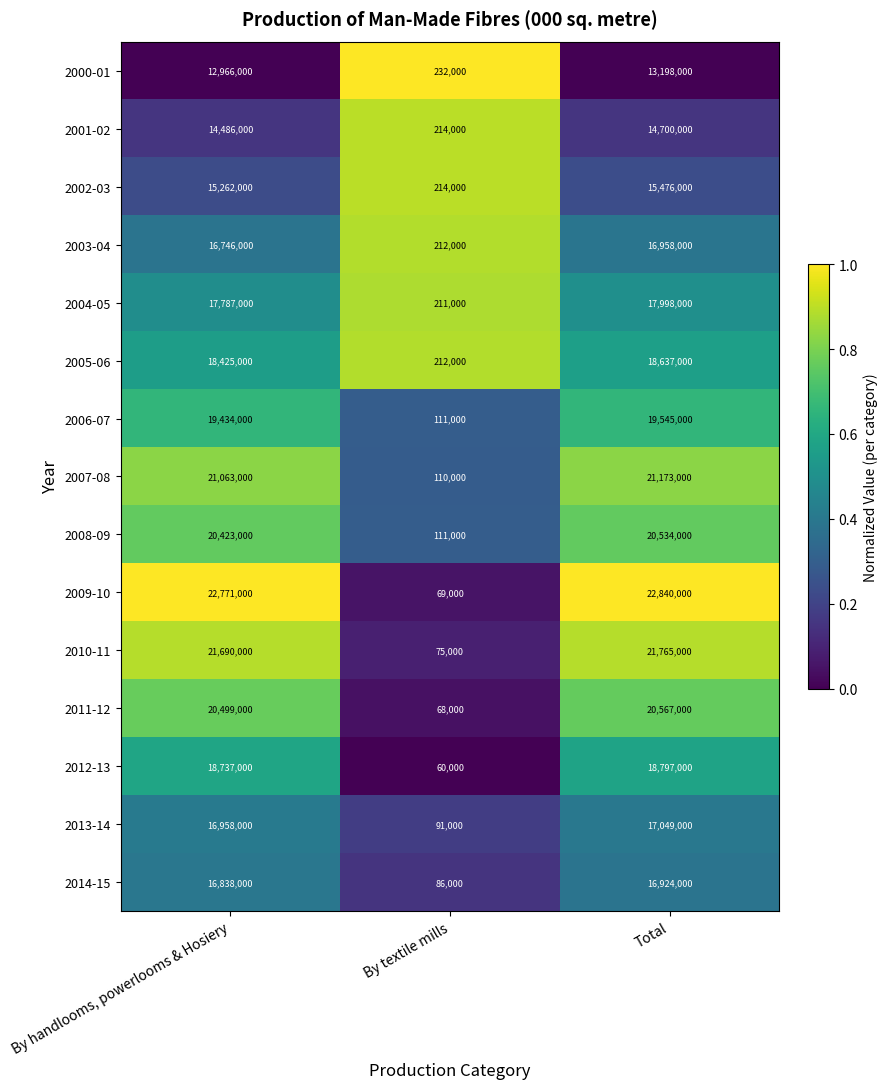

List the labels in order of 2011-12 value, largest first.

Total, By handlooms, powerlooms & Hosiery, By textile mills